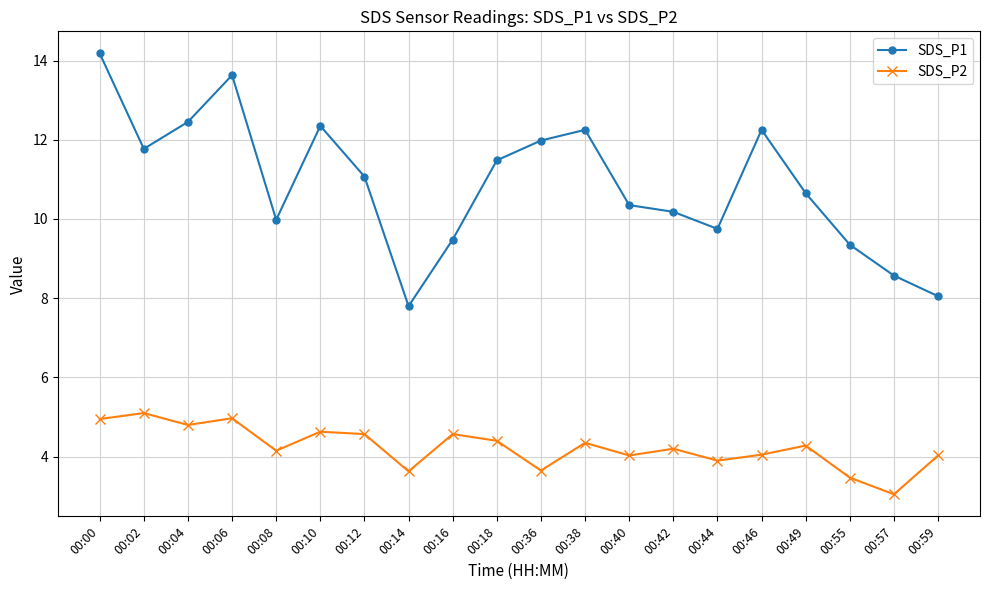

At how many categories does at least one series exceed 7?

20